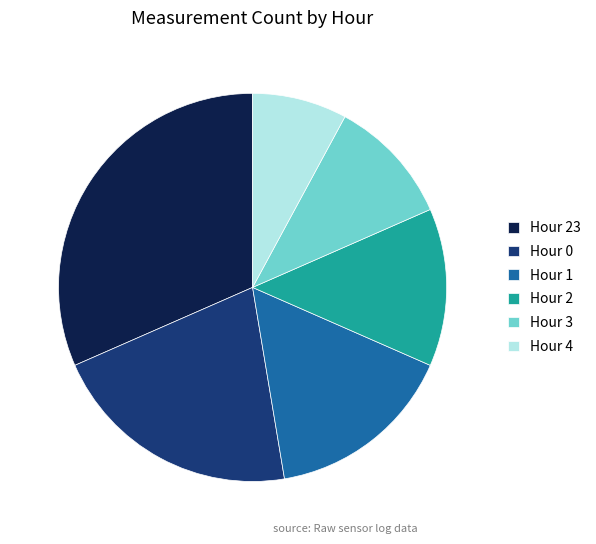

What is the largest slice in the pie chart?

Hour 23